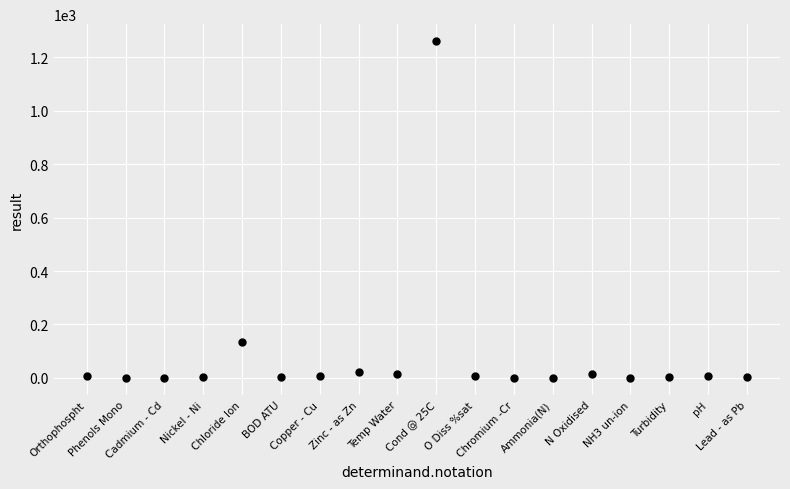

What is the range of Y values (max minus min)?

1260.0